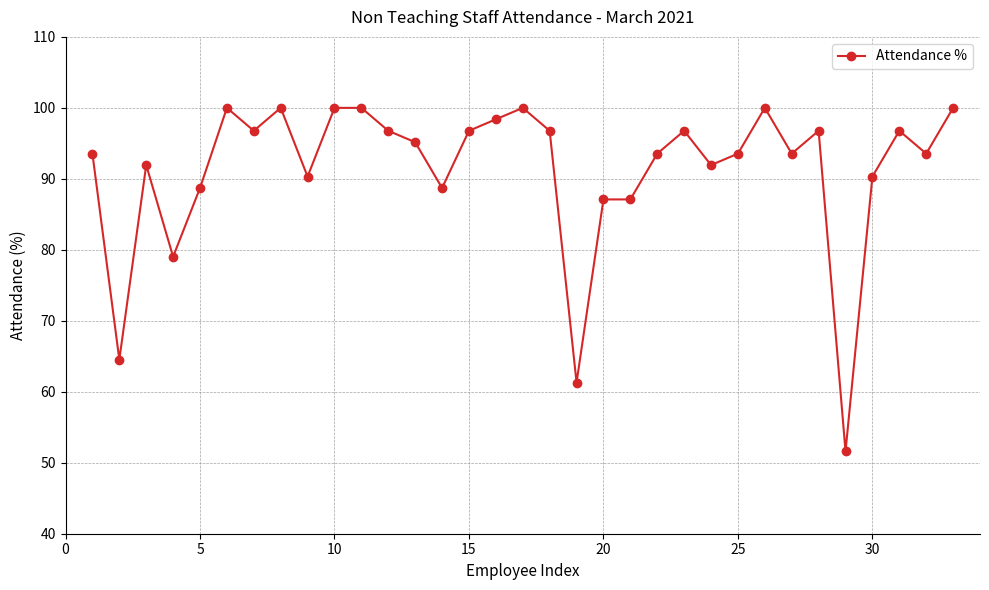

True or false: the data has more than 2 interior local peaks.

True